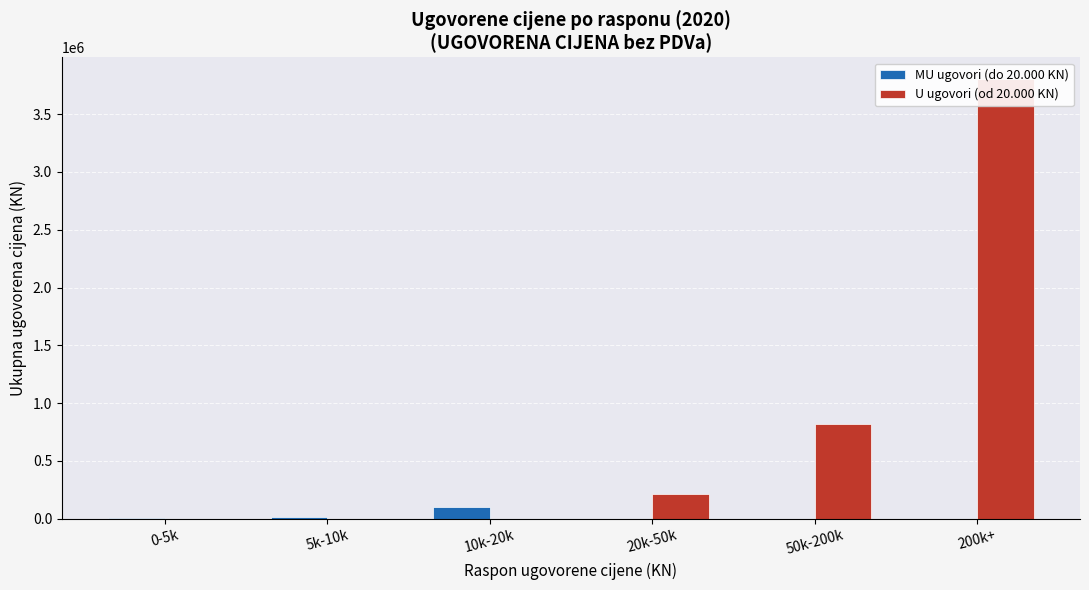

How many data points in U ugovori (od 20.000 KN) are less than 215761?

3